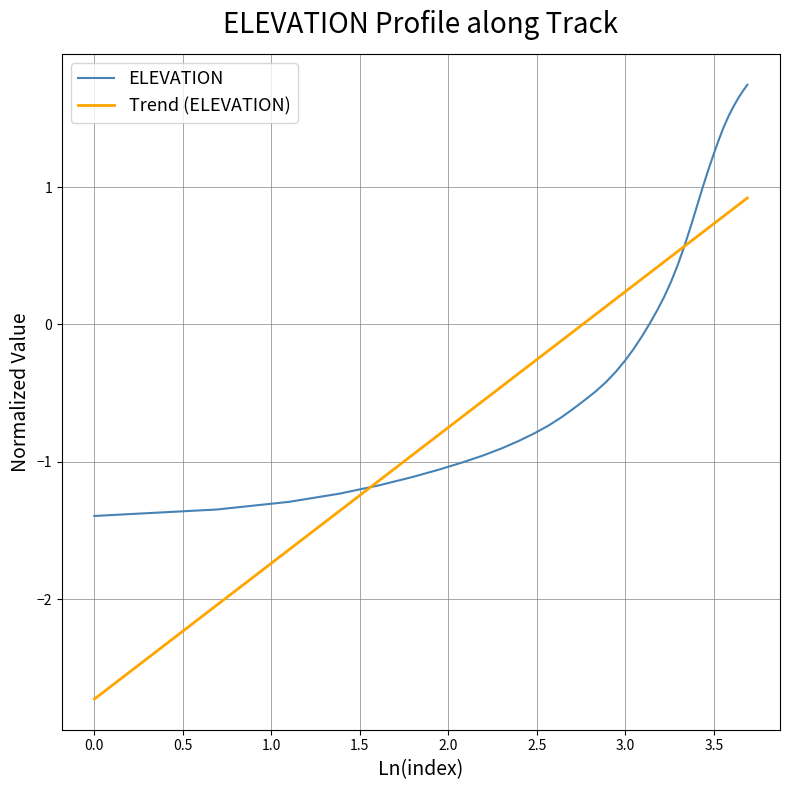

Does the chart display data point markers on the line(s)?

No